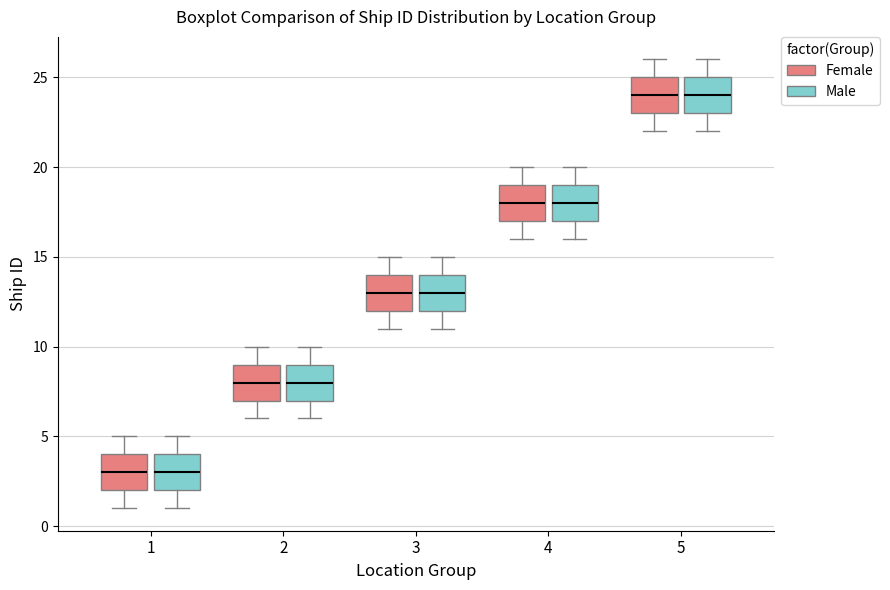

Where is the lower edge of the box for 2 (Female) on the y-axis? The values are not printed on the chart, so give them approximately, as read against the axis.

7